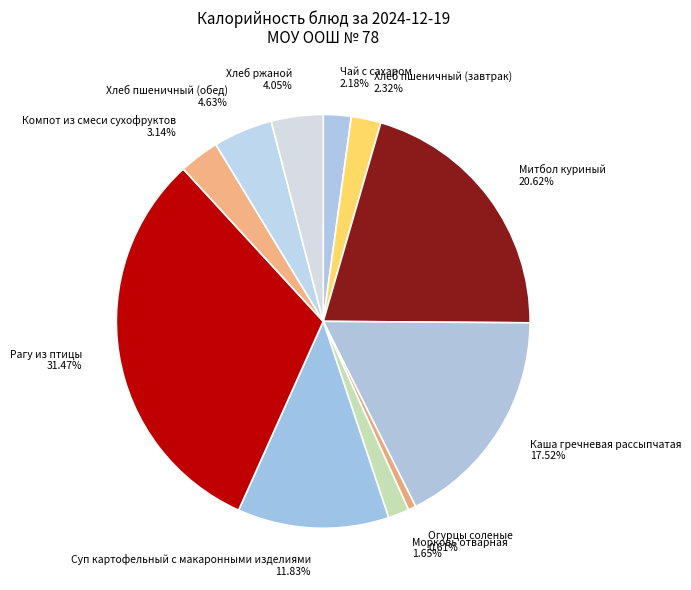

To the nearest percent, what portion does Огурцы соленые represent?

1%